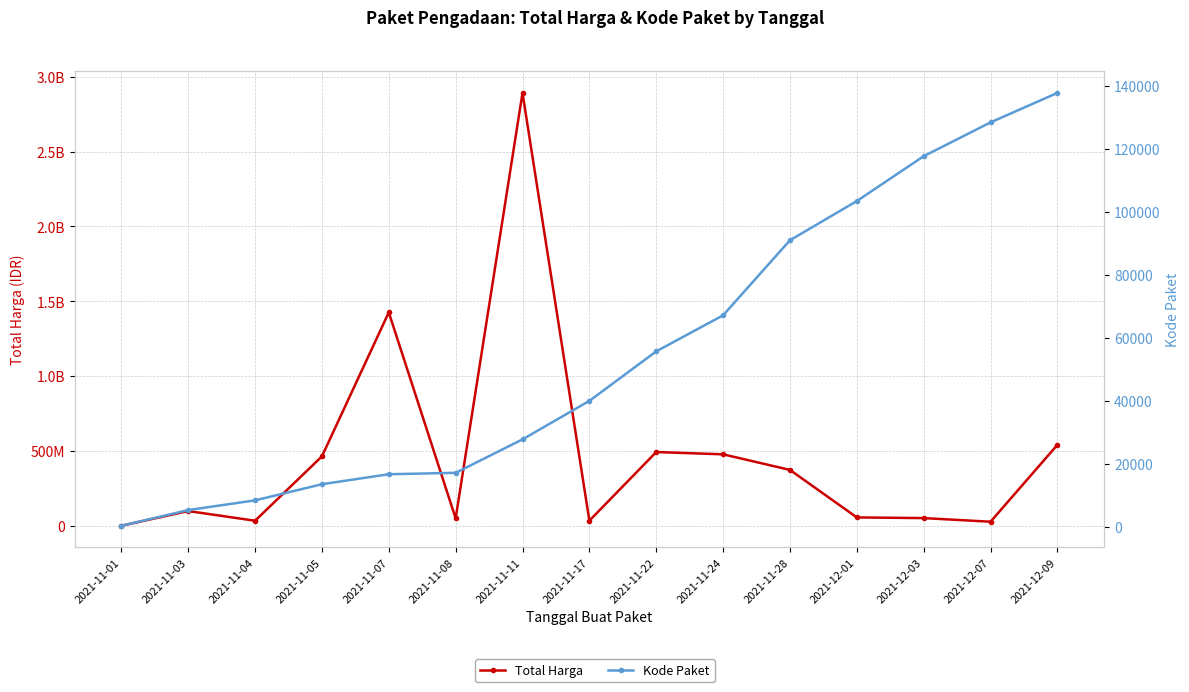

True or false: Total Harga and Kode Paket intersect in this chart.

False